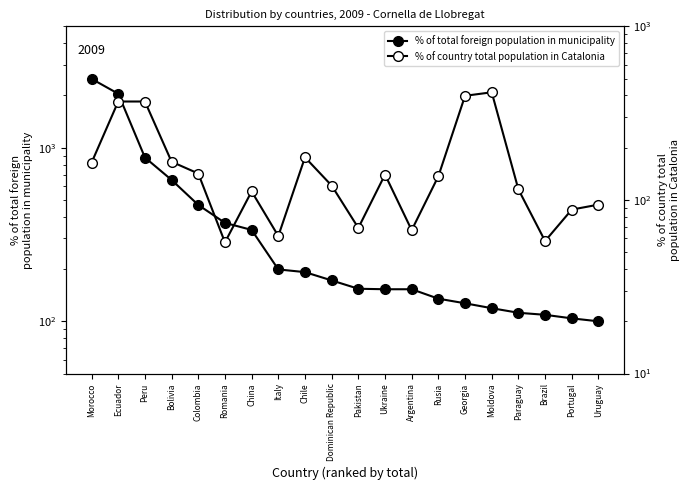

Does the chart have visible grid lines?

No